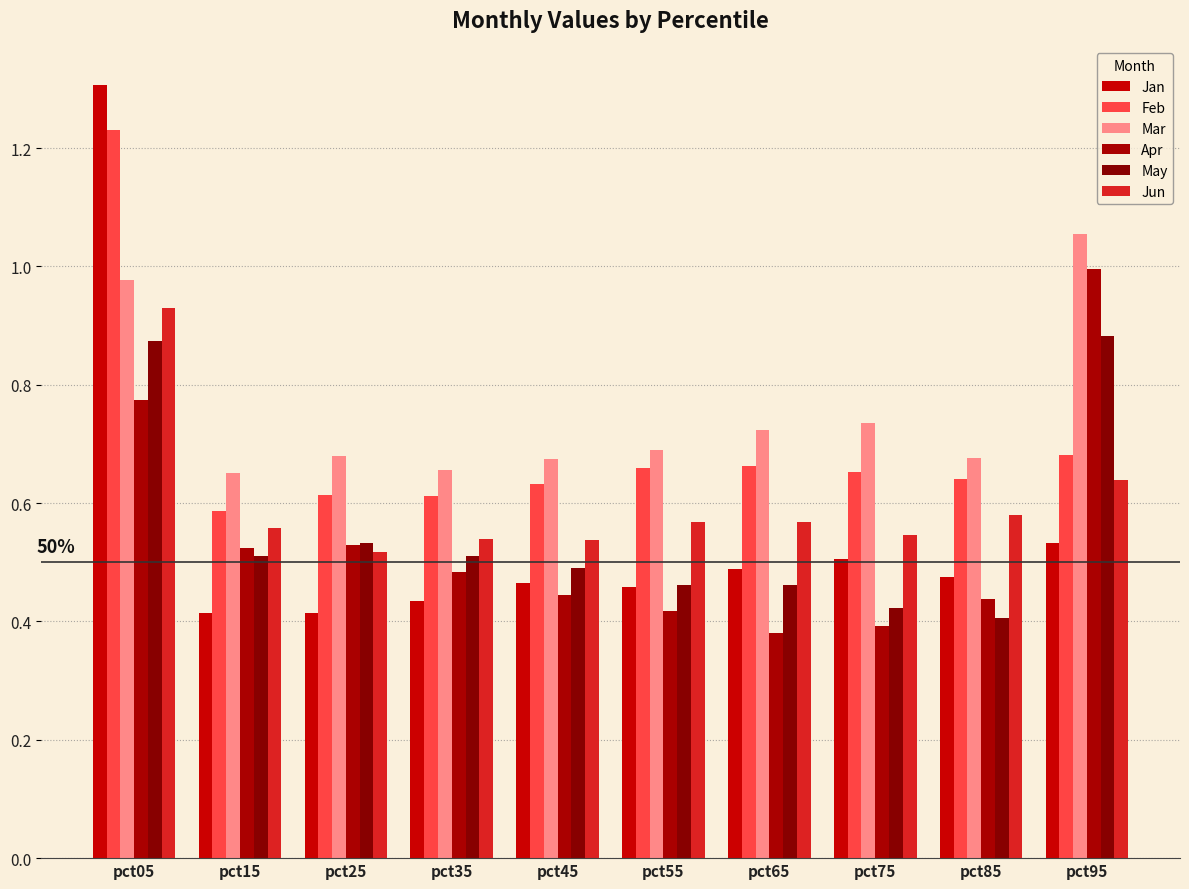

Reading left to right, extract all data points from this chart.

Jan: 1.3	0.4	0.4	0.4	0.5	0.5	0.5	0.5	0.5	0.5
Feb: 1.2	0.6	0.6	0.6	0.6	0.7	0.7	0.7	0.6	0.7
Mar: 1.0	0.7	0.7	0.7	0.7	0.7	0.7	0.7	0.7	1.1
Apr: 0.8	0.5	0.5	0.5	0.4	0.4	0.4	0.4	0.4	1.0
May: 0.9	0.5	0.5	0.5	0.5	0.5	0.5	0.4	0.4	0.9
Jun: 0.9	0.6	0.5	0.5	0.5	0.6	0.6	0.5	0.6	0.6